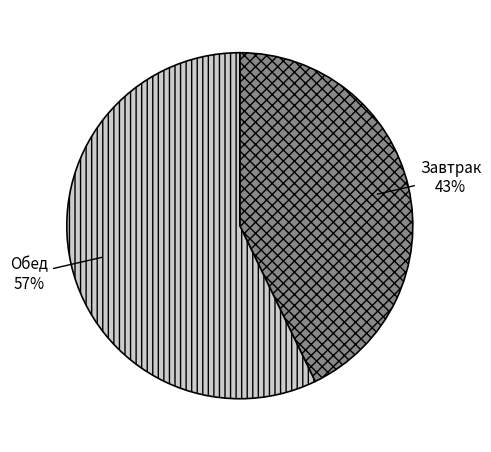

How many segments does this pie chart have?

2